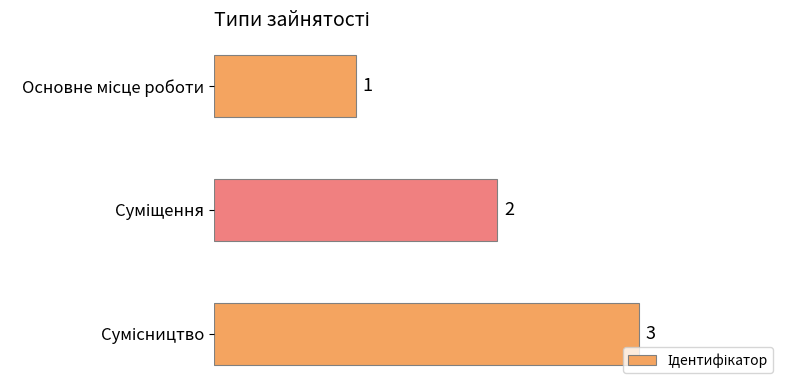

What is the greatest value displayed?

3